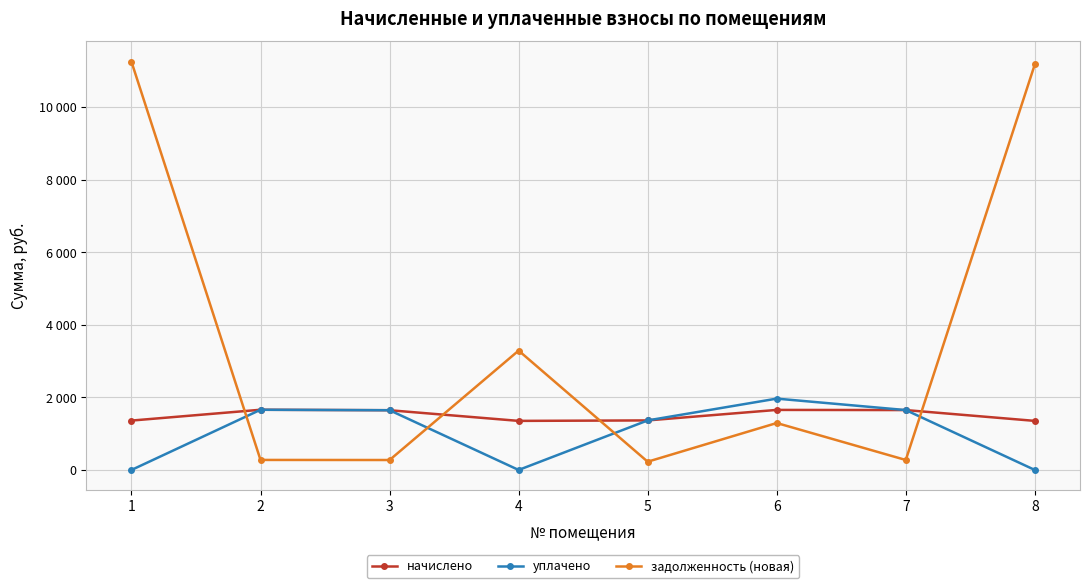

At which category is the sum across all series the highest?

1